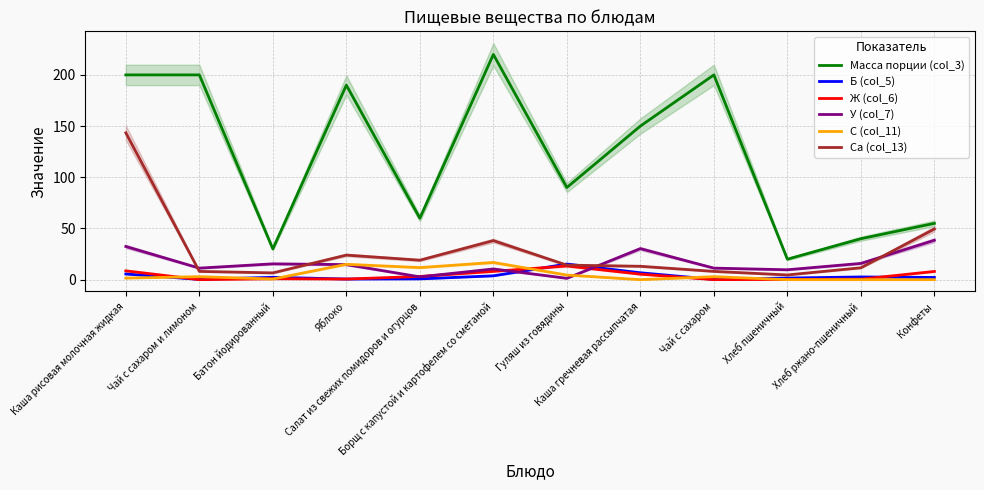

What is the average value of the У (col_7) series?

16.2